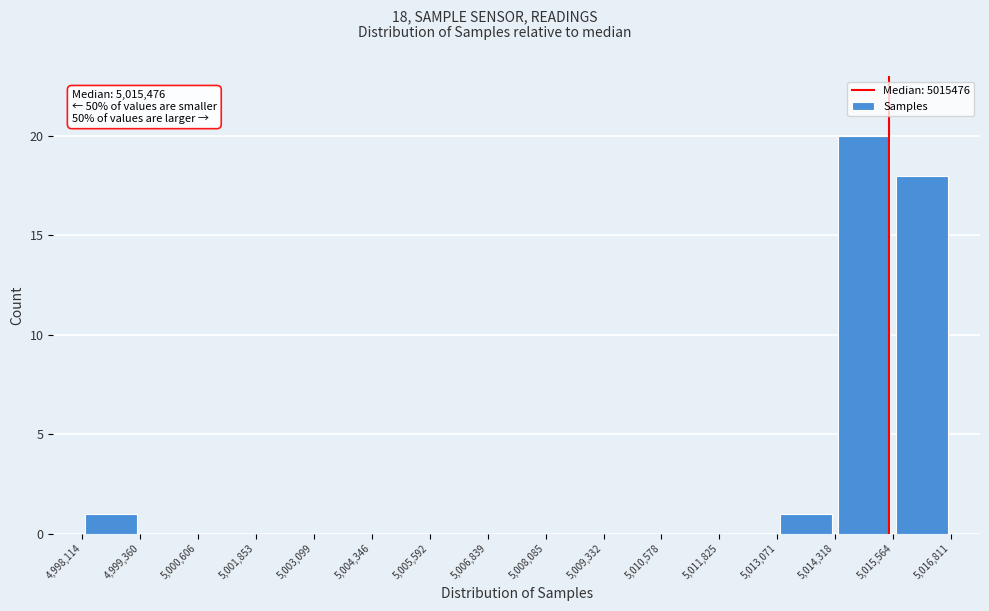

Which range on the x-axis has the tallest bar?

5,014,318 to 5,015,564